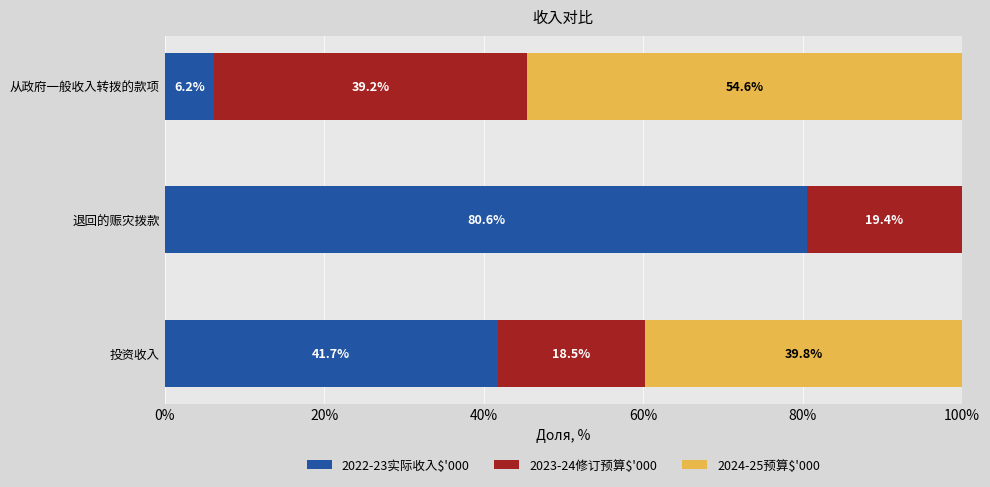

What is the total value across all series at 退回的赈灾拨款?

100.0